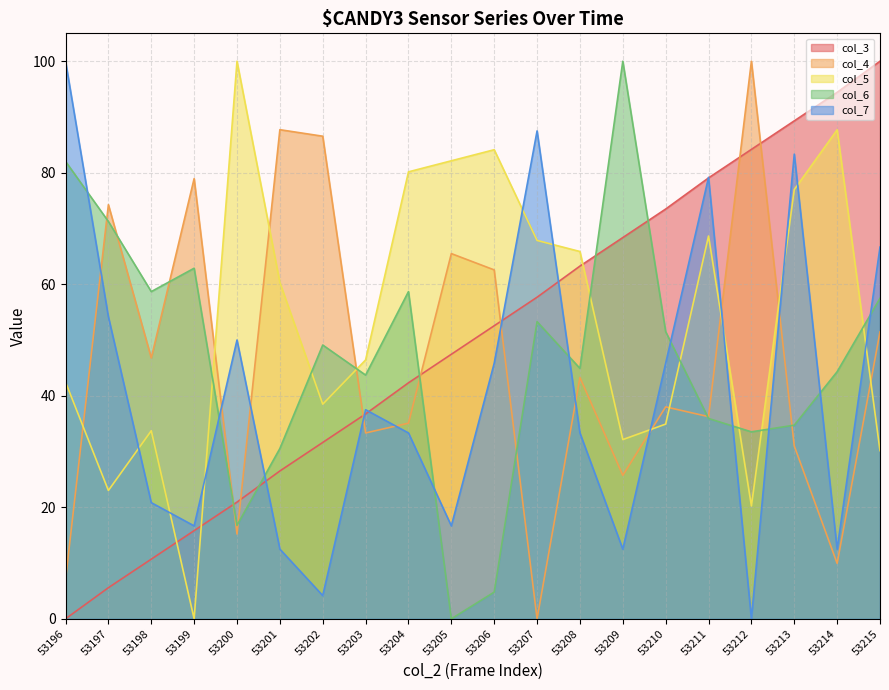

Reading left to right, what are all the values shown in this chart?

col_3: 0.0	5.6	10.7	15.8	20.9	26.5	31.6	36.7	42.3	47.4	52.6	57.7	63.3	68.4	73.5	79.1	84.2	89.3	94.4	100.0
col_4: 7.0	74.3	46.8	78.9	15.2	87.7	86.5	33.3	35.1	65.5	62.6	0.0	43.3	25.7	38.0	36.3	100.0	31.0	9.9	51.5
col_5: 42.5	23.0	33.7	0.0	100.0	60.3	38.5	46.4	80.2	82.1	84.1	67.9	65.9	32.1	34.9	68.7	20.2	77.0	87.7	30.2
col_6: 82.0	71.3	58.7	62.9	16.8	30.5	49.1	43.7	58.7	0.0	4.8	53.3	44.9	100.0	51.5	35.9	33.5	34.7	44.3	57.5
col_7: 100.0	54.2	20.8	16.7	50.0	12.5	4.2	37.5	33.3	16.7	45.8	87.5	33.3	12.5	45.8	79.2	0.0	83.3	12.5	66.7